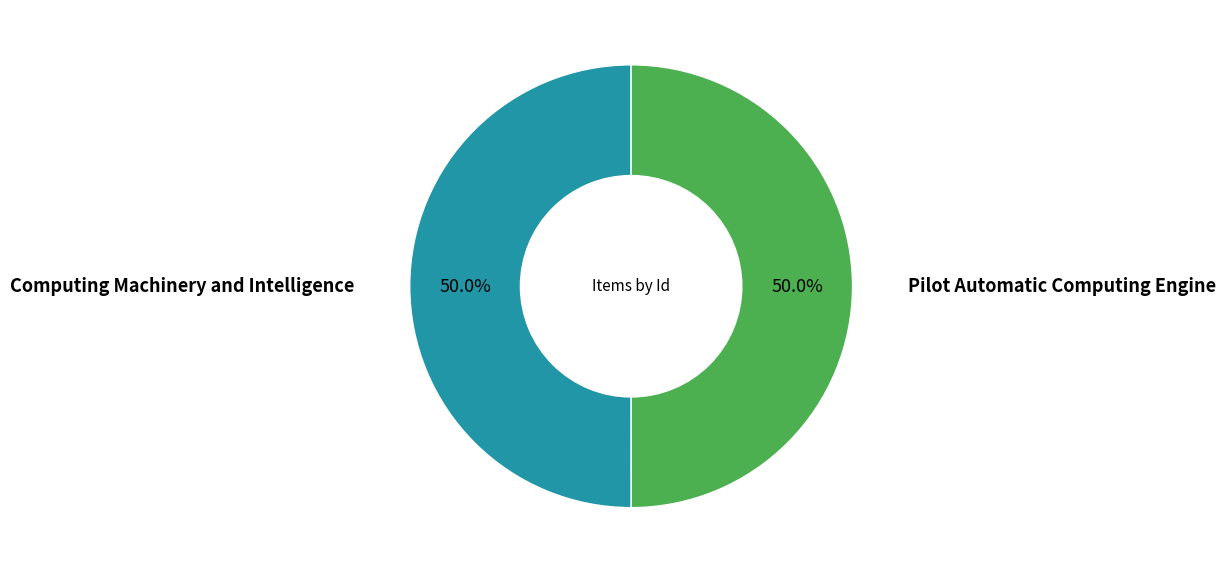

To the nearest percent, what is the combined percentage of Computing Machinery and Intelligence and Pilot Automatic Computing Engine?

100%